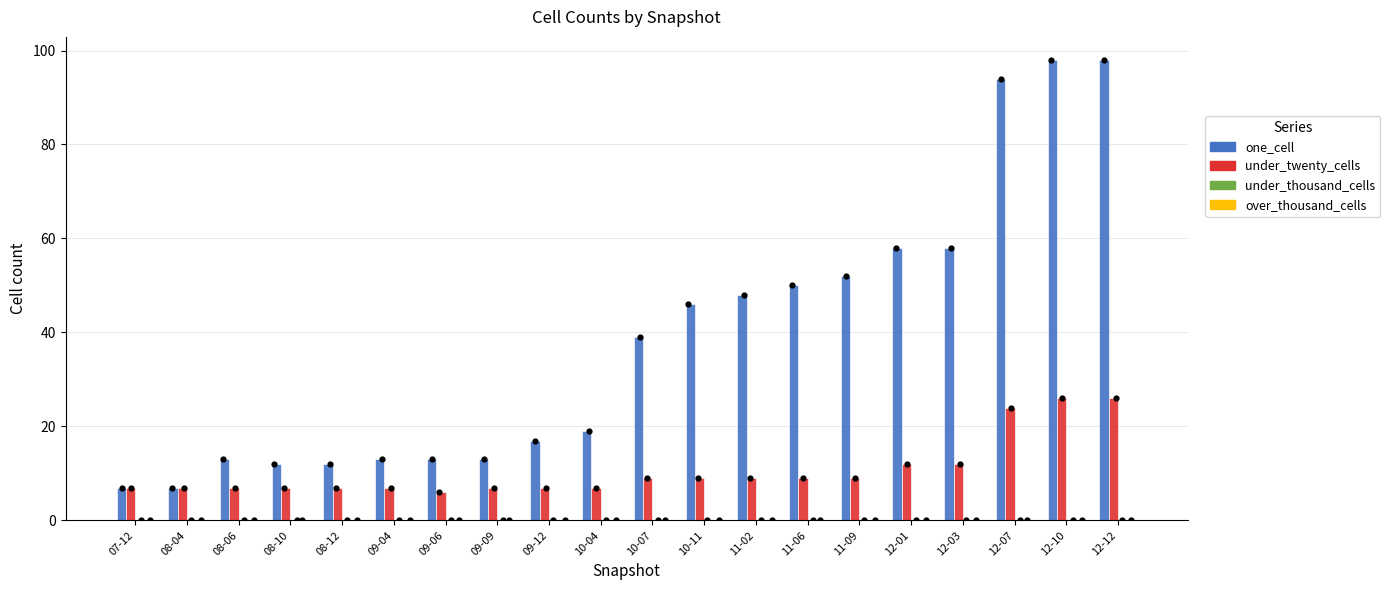

Which series contains the highest Y value?

one_cell